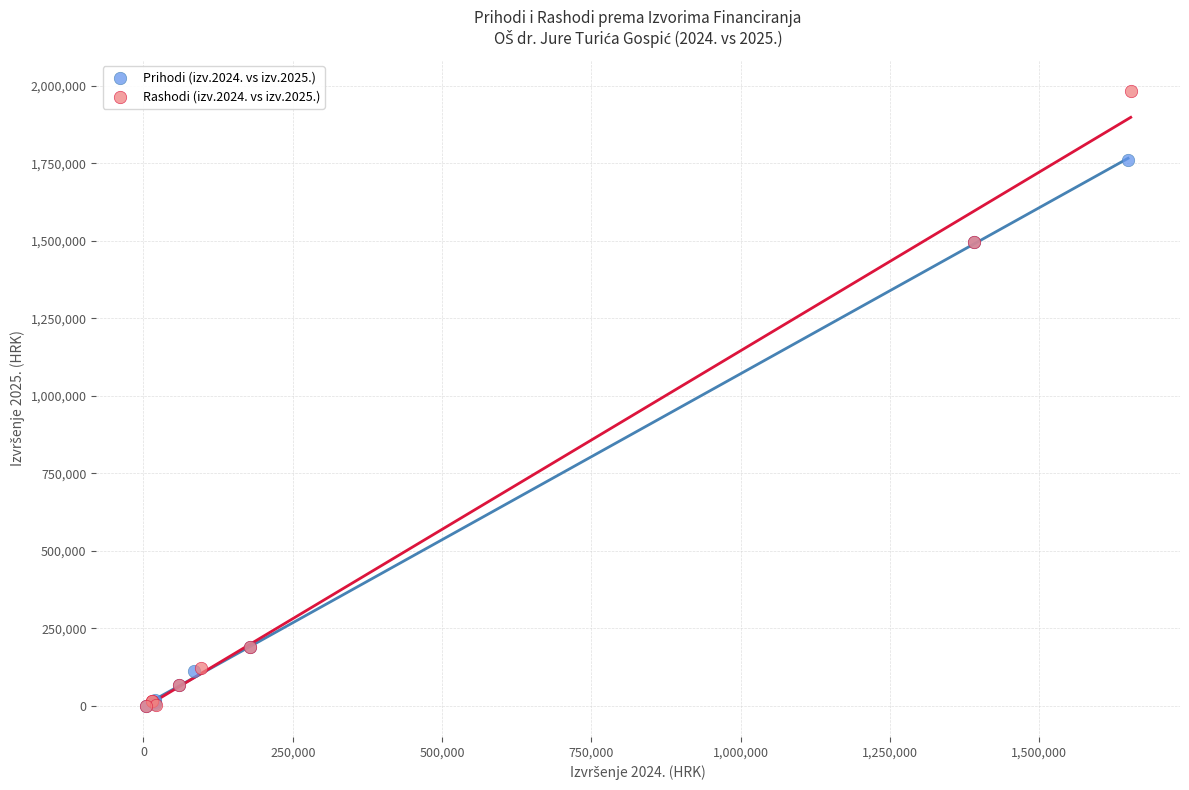

What are all the series names shown in the legend?

Prihodi (izv.2024. vs izv.2025.), Rashodi (izv.2024. vs izv.2025.)